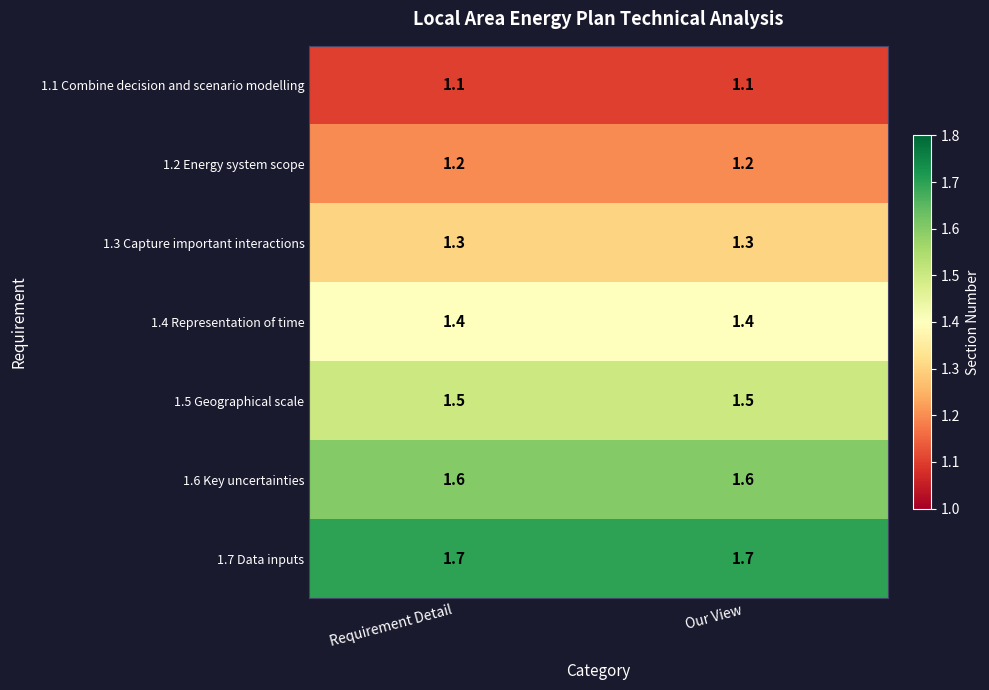

At how many categories does at least one series exceed 1?

2